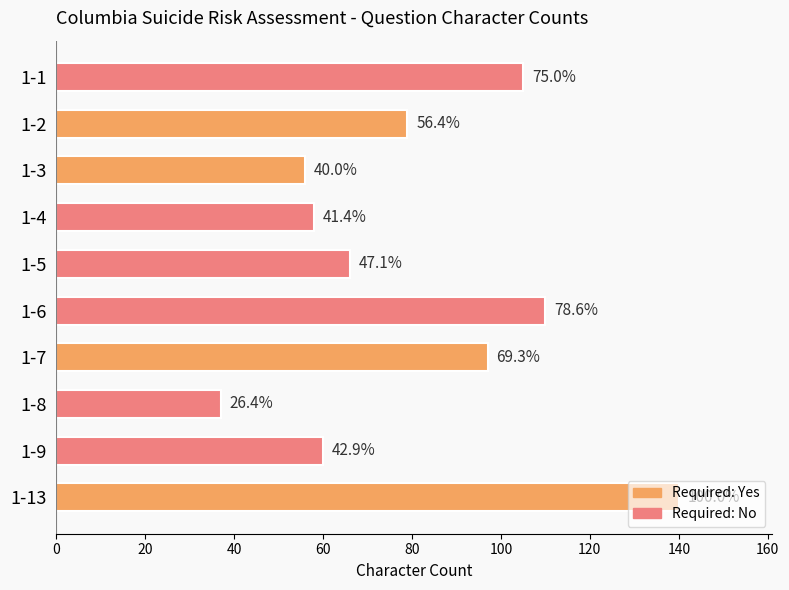

What is the difference between the second highest and minimum values?

73